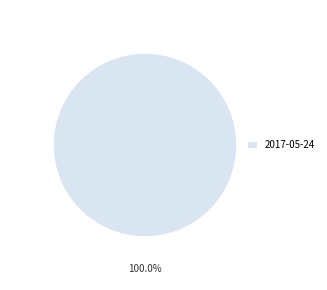

True or false: 2017-05-24 accounts for 87% of the total.

False